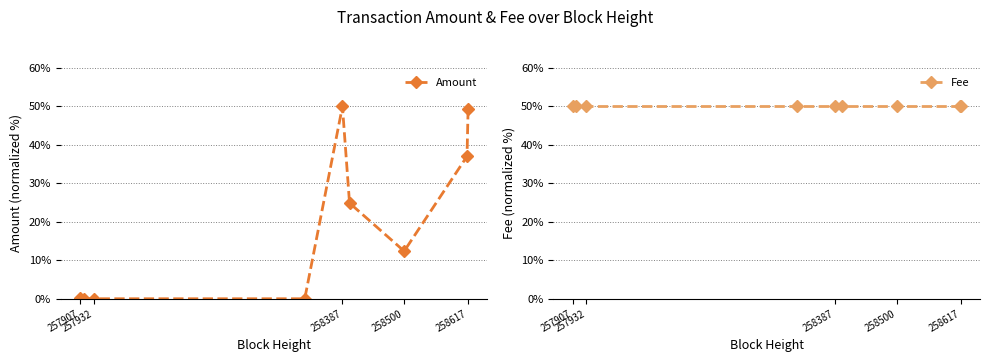

Which series has the largest total across all categories?

Fee